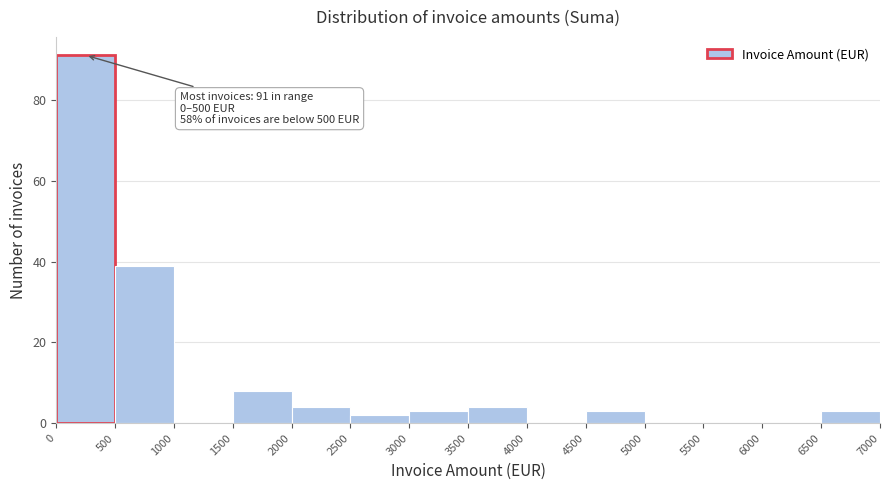

Over which range of the x-axis is the bar tallest?

0 to 500